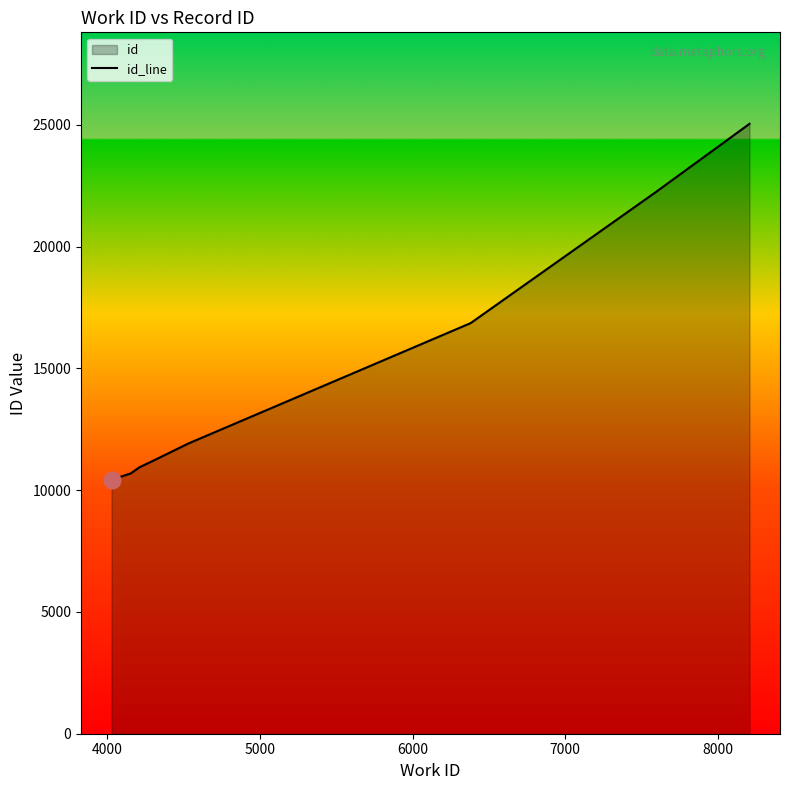

List the labels in order of value, largest first.

8209, 7593, 6381, 4529, 4525, 4323, 4209, 4165, 4151, 4027